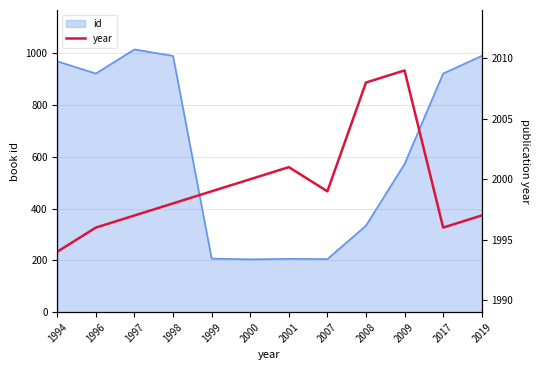

True or false: the data shows 1998 at 1998.

True